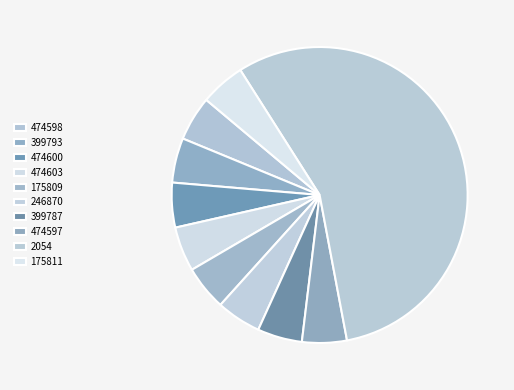

What percentage is the 399793 slice, to the nearest percent?

5%